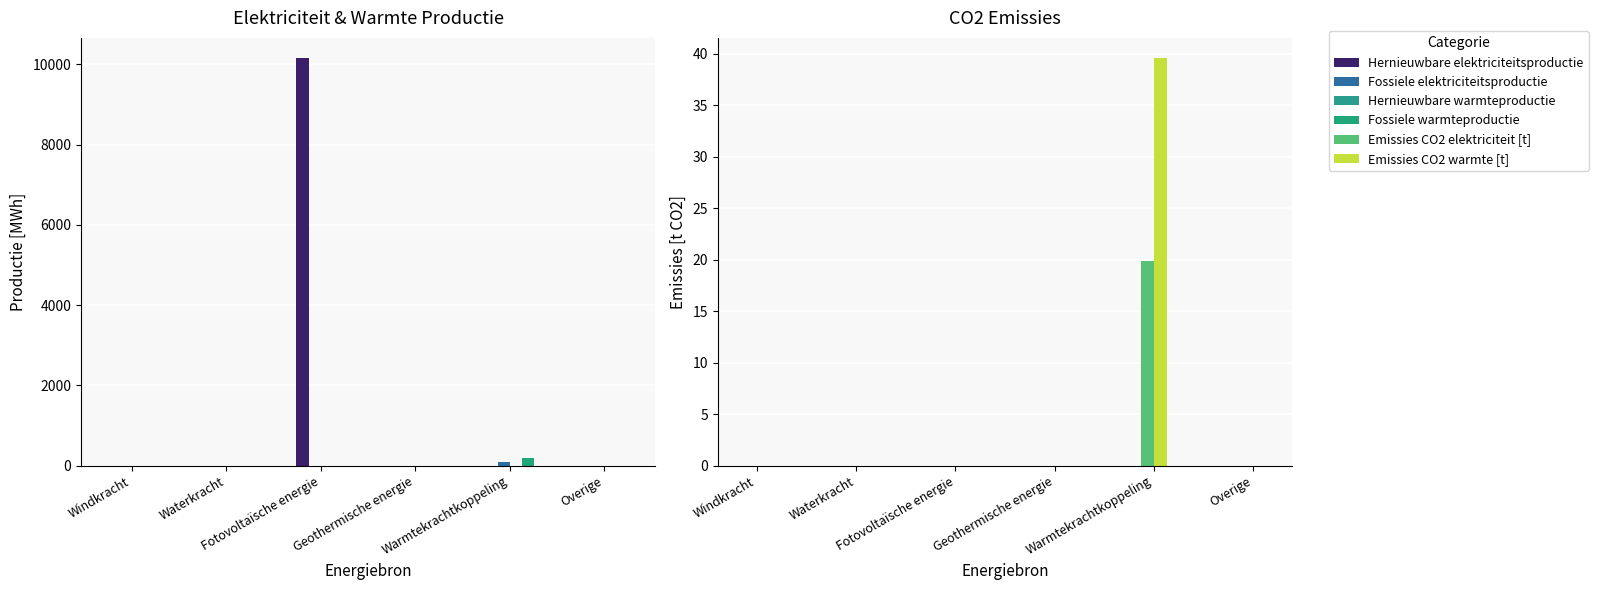

What are all the series names shown in the legend?

Hernieuwbare elektriciteitsproductie, Fossiele elektriciteitsproductie, Hernieuwbare warmteproductie, Fossiele warmteproductie, Emissies CO2 elektriciteit [t], Emissies CO2 warmte [t]